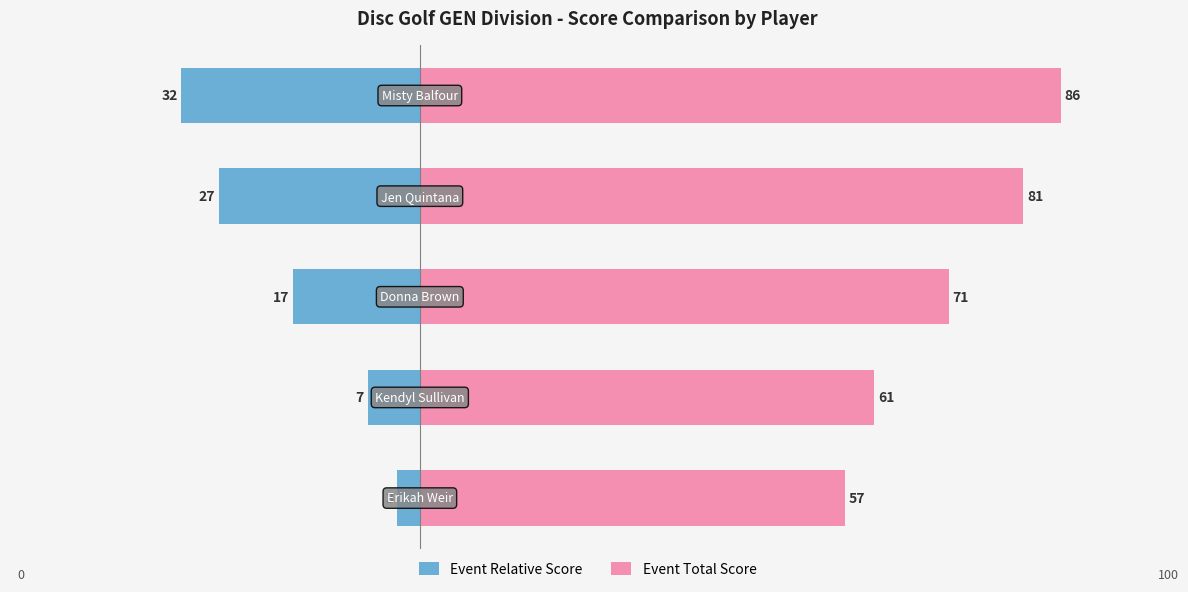

Does the chart contain stacked bars?

No